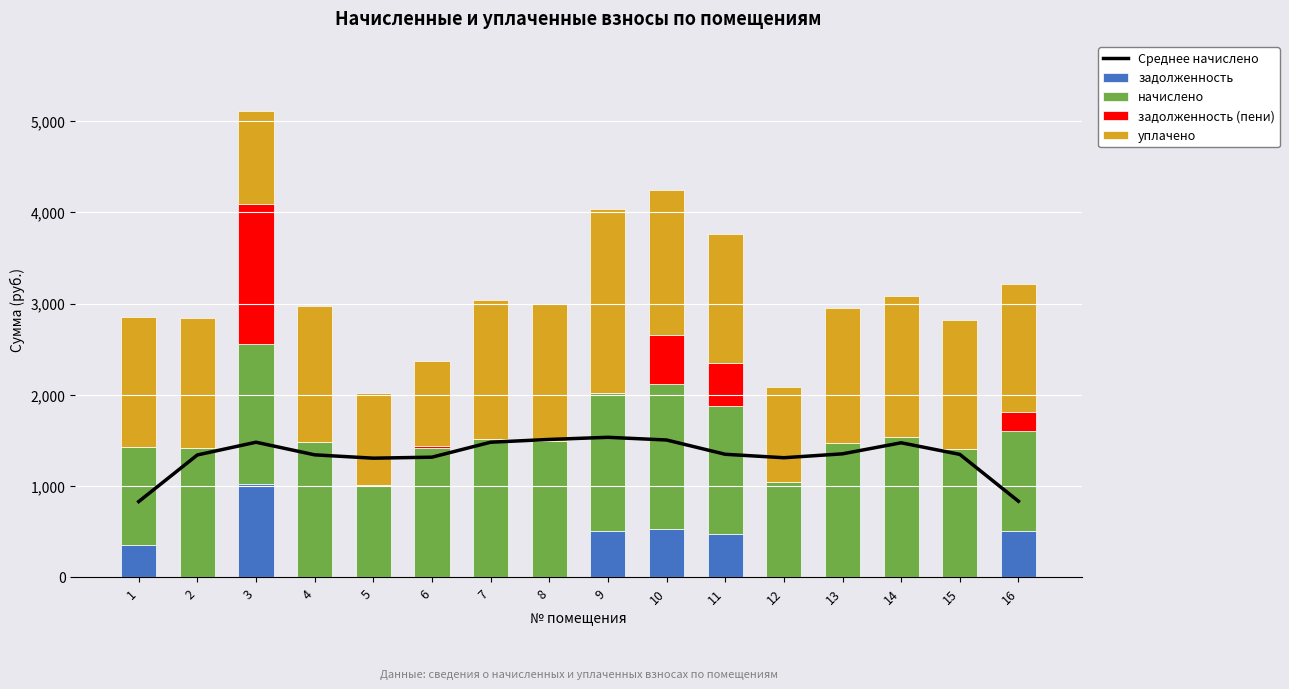

Reading right to left, list all the values displayed in this chart.

Среднее начислено: 834.6	1347.9	1475.0	1354.0	1311.2	1349.1	1505.5	1534.8	1511.6	1481.1	1317.3	1306.3	1343.0	1481.1	1341.8	831.0
задолженность: 510.1	0.0	0.0	0.0	0.0	470.5	530.4	504.7	0.0	0.0	0.0	0.0	0.0	1021.6	0.0	356.8
начислено: 1096.1	1407.8	1539.7	1477.4	1044.8	1411.4	1591.0	1514.1	1499.4	1521.4	1422.4	1008.2	1488.4	1532.4	1422.4	1070.5
задолженность (пени): 209.3	0.0	0.0	0.0	0.0	470.5	530.4	0.0	0.0	0.0	12.6	0.0	0.0	1532.1	0.0	0.0
уплачено: 1396.9	1407.7	1539.7	1477.4	1044.8	1411.4	1591.0	2021.1	1499.4	1521.4	935.6	1008.1	1488.4	1021.9	1422.4	1427.3